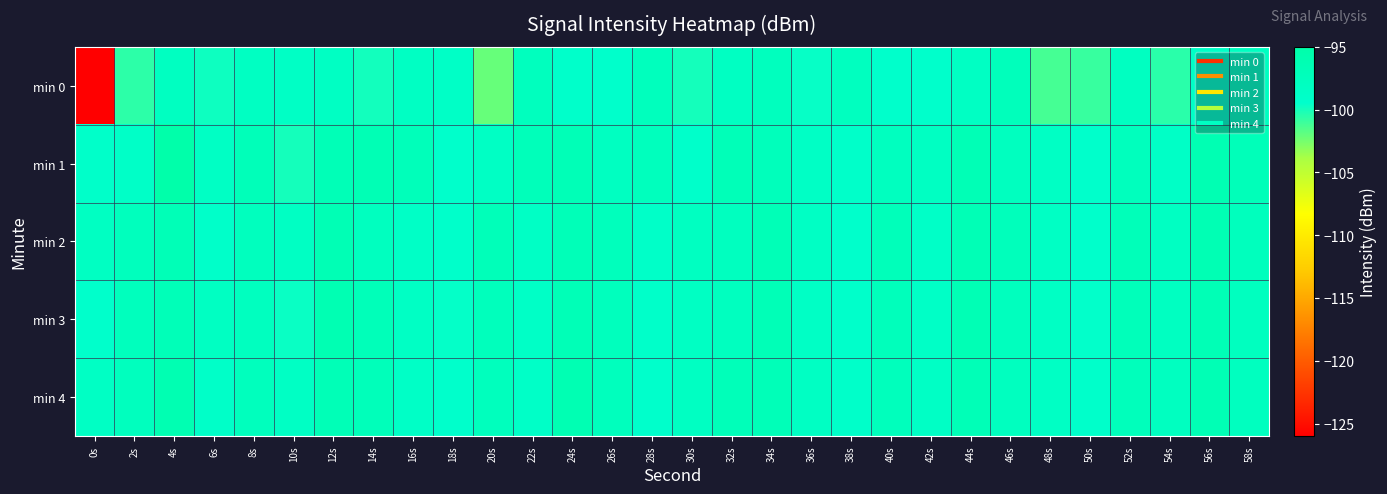

What is the difference between the highest and lowest values at 30s?

1.9